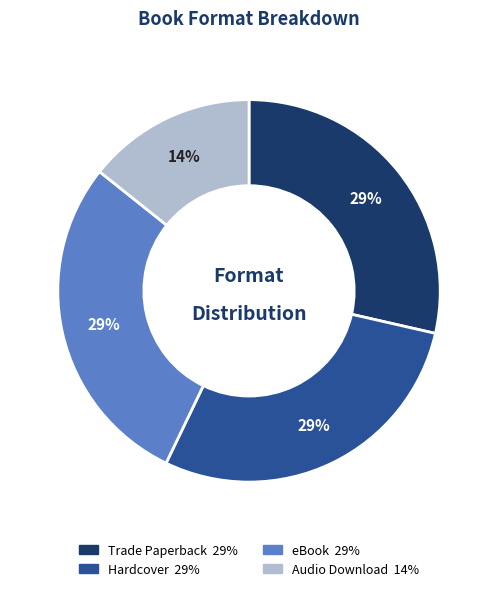

How many slices are in this pie chart?

4